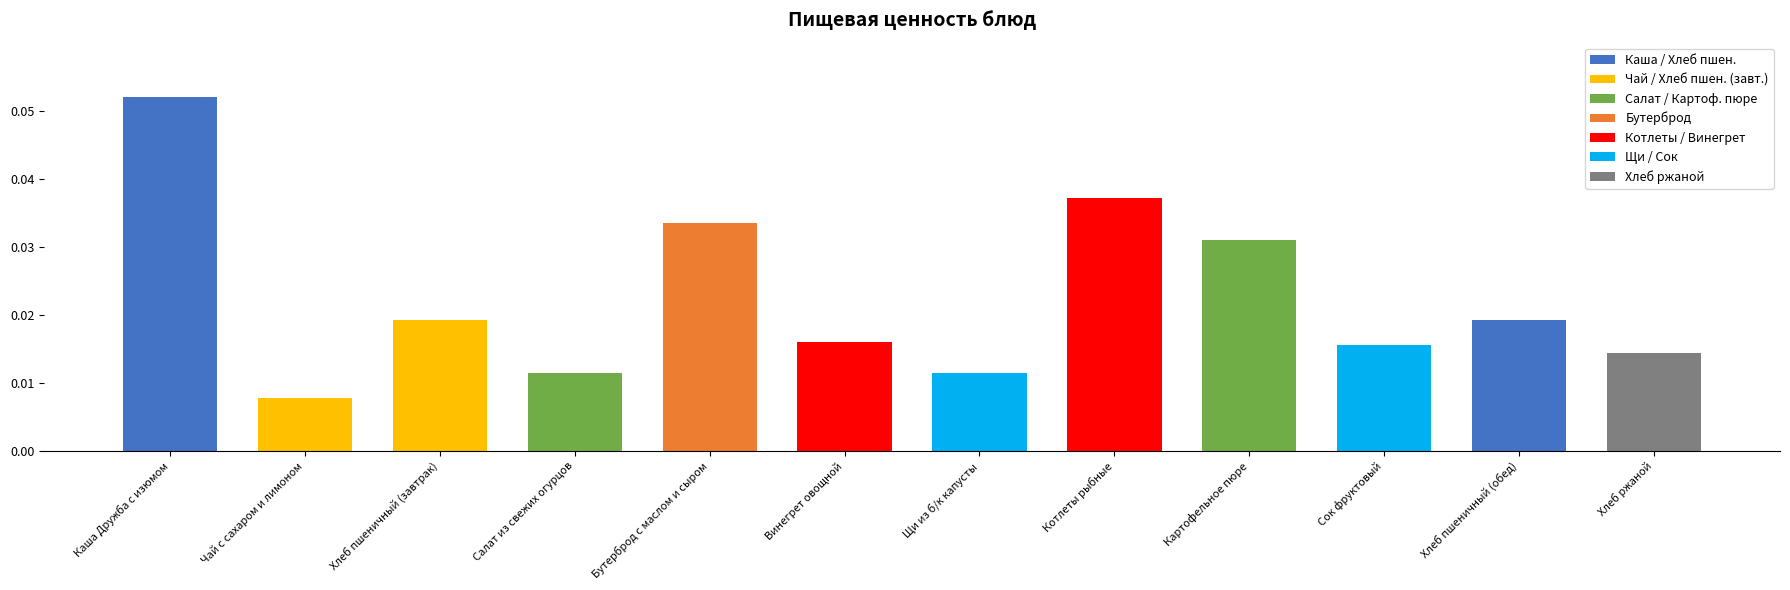

Where is the data nearest to the value 0?

Чай с сахаром и лимоном